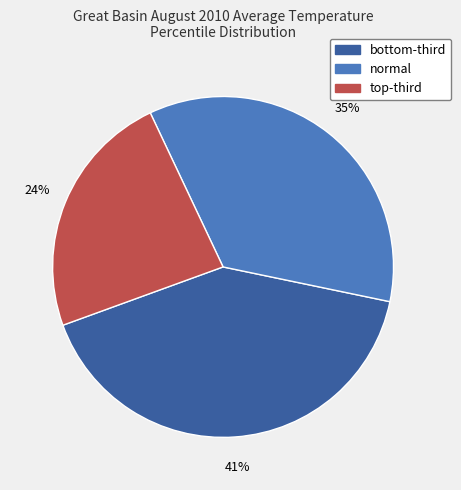

How many slices are in this pie chart?

3